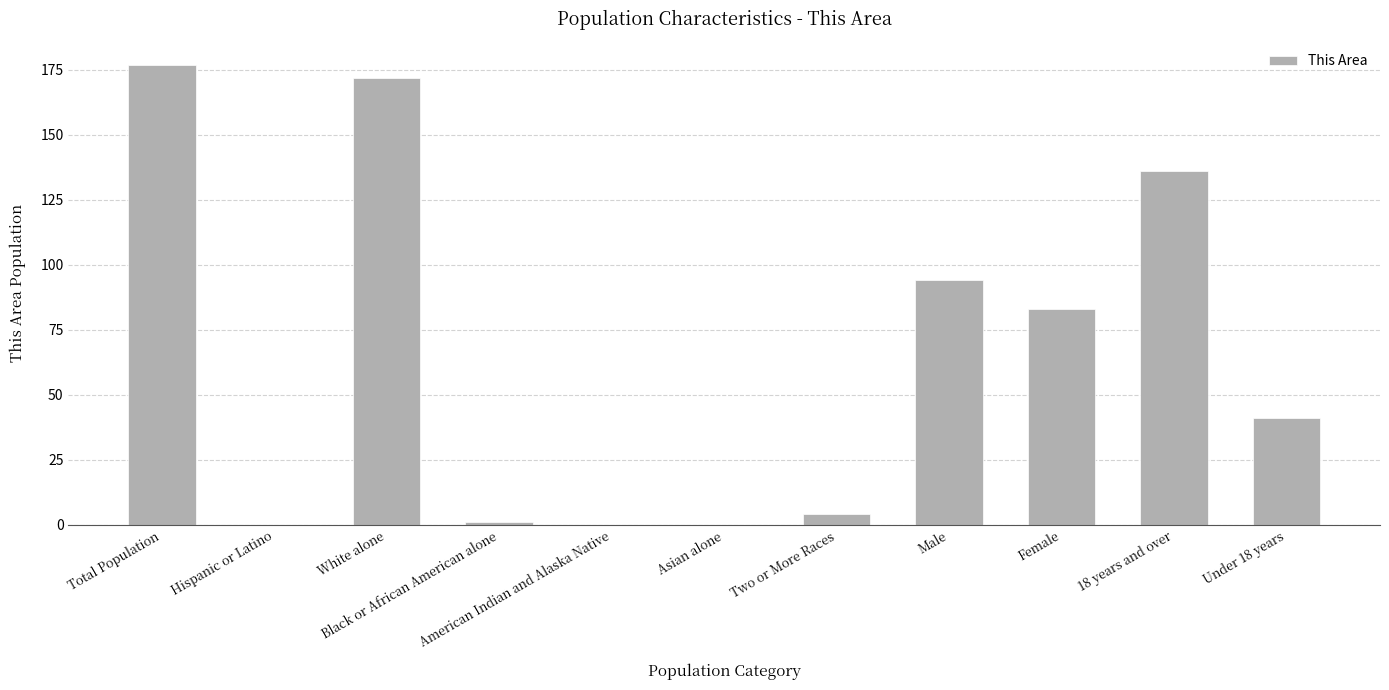

Which category has the highest value across all series?

Total Population